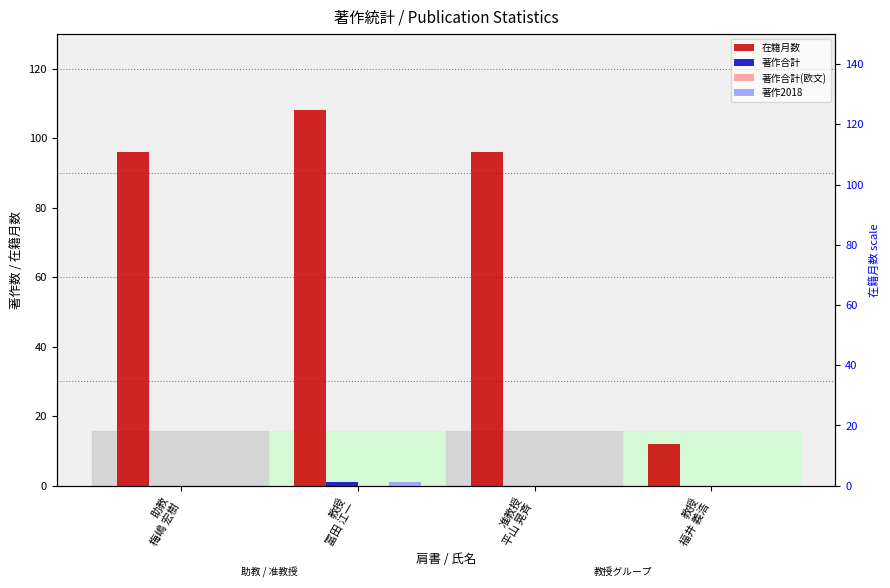

What position from the right is 教授
福井 義浩?

1